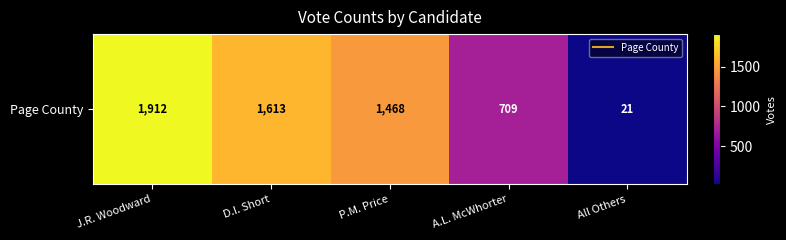

Which label corresponds to the smallest value in the chart?

All Others